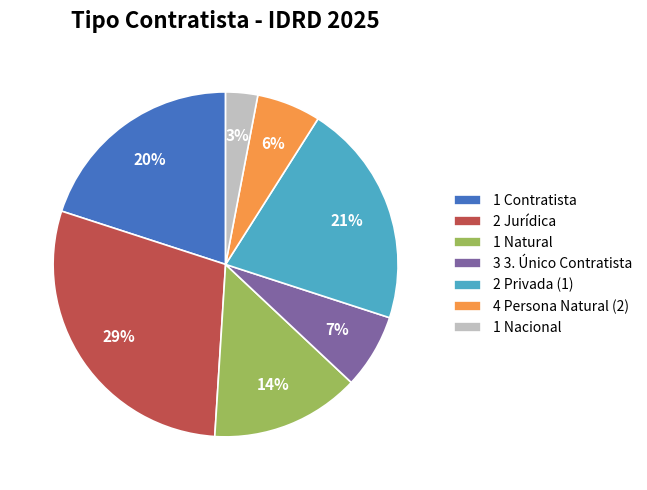

How many segments does this pie chart have?

7